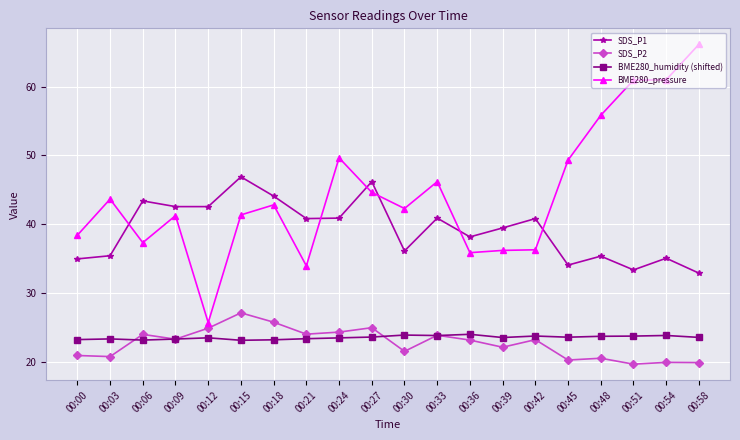

Which series ends up on top after the final intersection of BME280_pressure and SDS_P1?

BME280_pressure